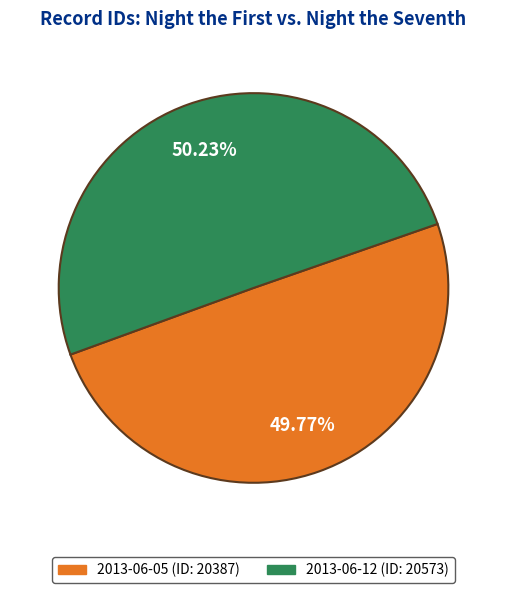

To the nearest percent, what is the average slice percentage?

50%